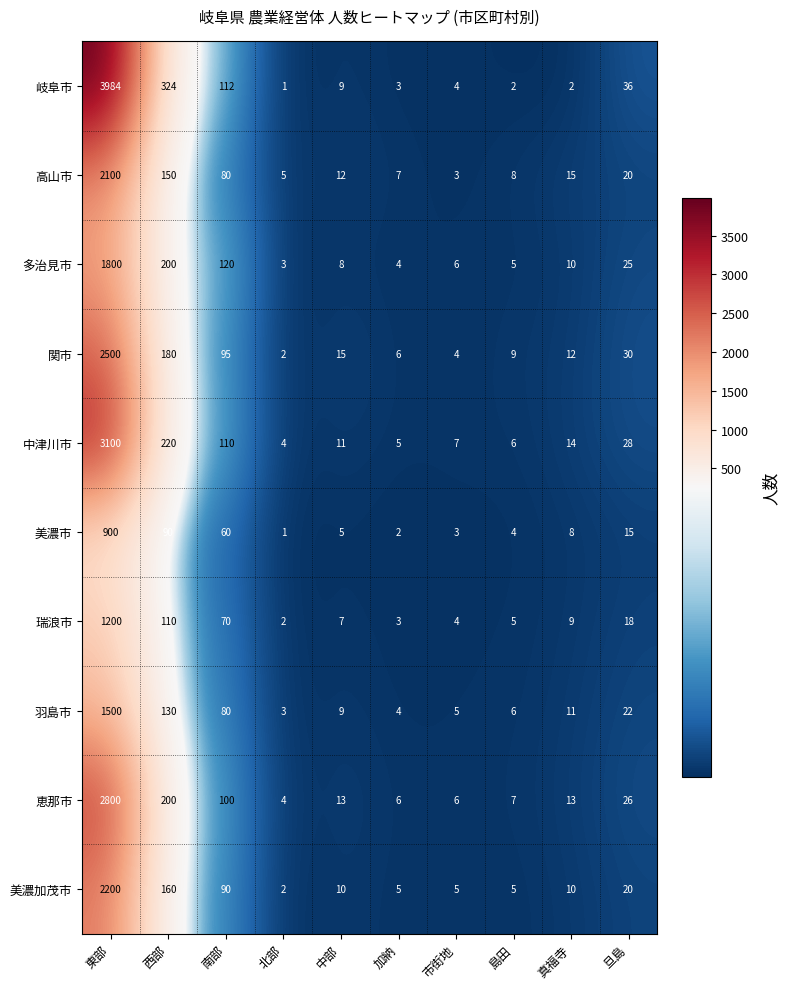

List the series in order of their peak value, highest first.

岐阜市, 中津川市, 恵那市, 関市, 美濃加茂市, 高山市, 多治見市, 羽島市, 瑞浪市, 美濃市